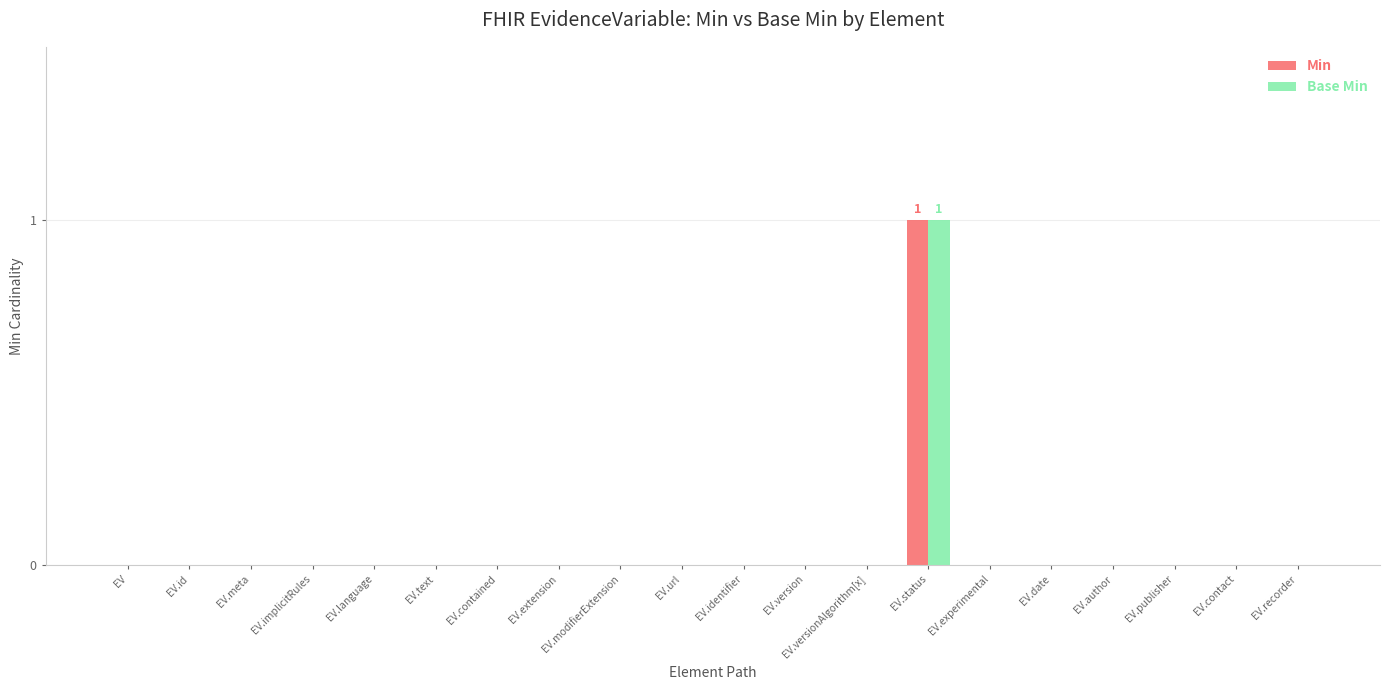

How many series are shown in this chart?

2